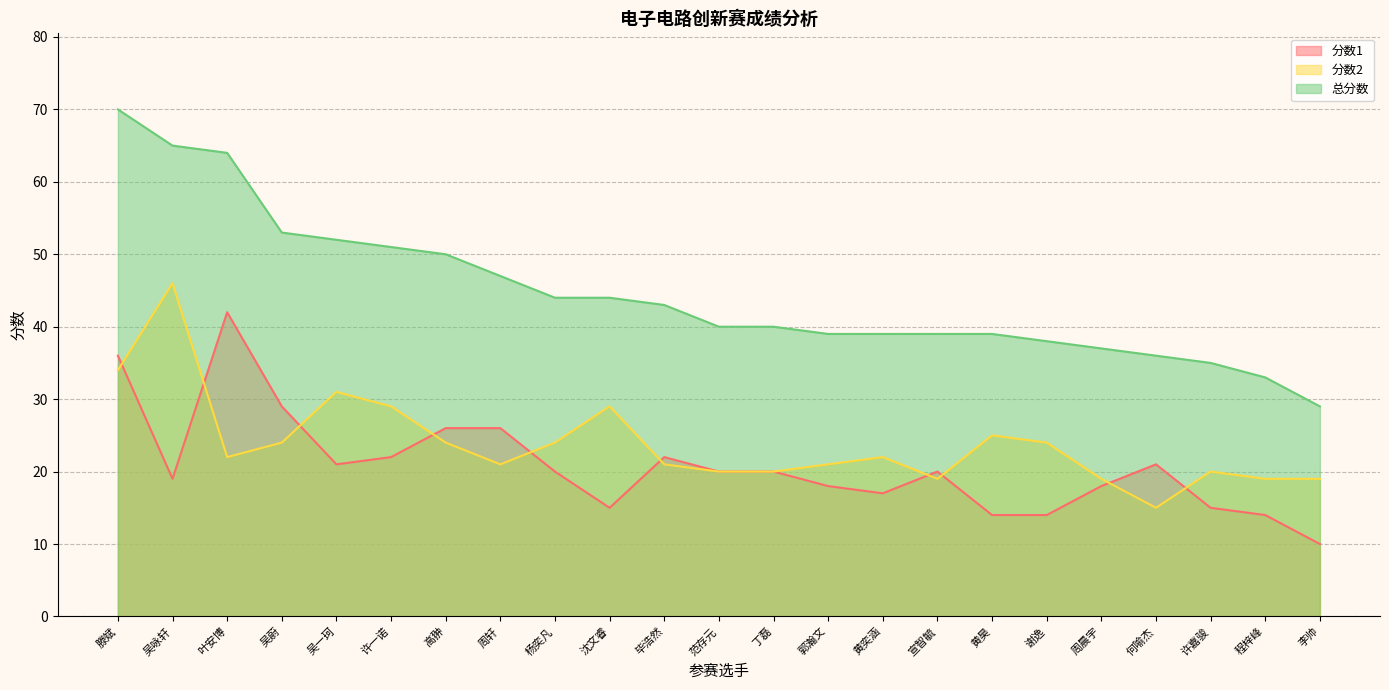

What is the highest value of the 分数2 series?

46